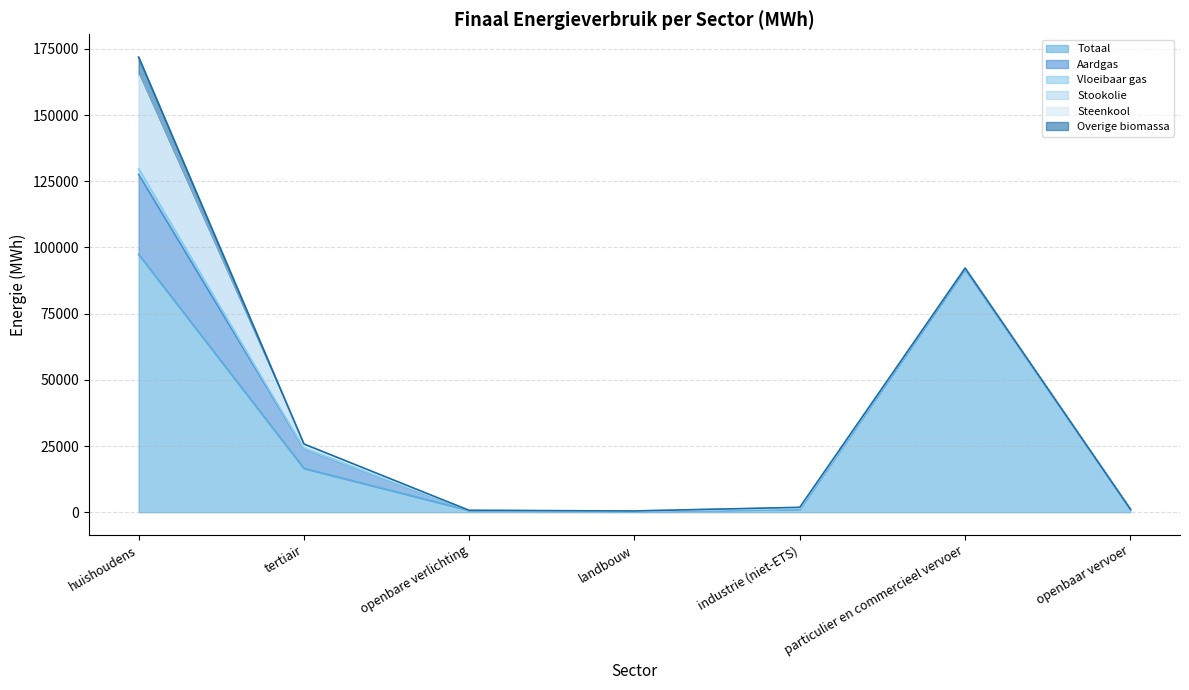

After their last crossing, which series has the higher values: Vloeibaar gas or Steenkool?

Vloeibaar gas